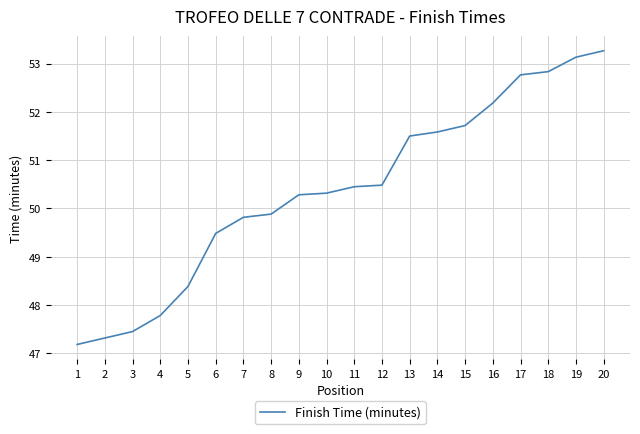

What is the average value?

50.4